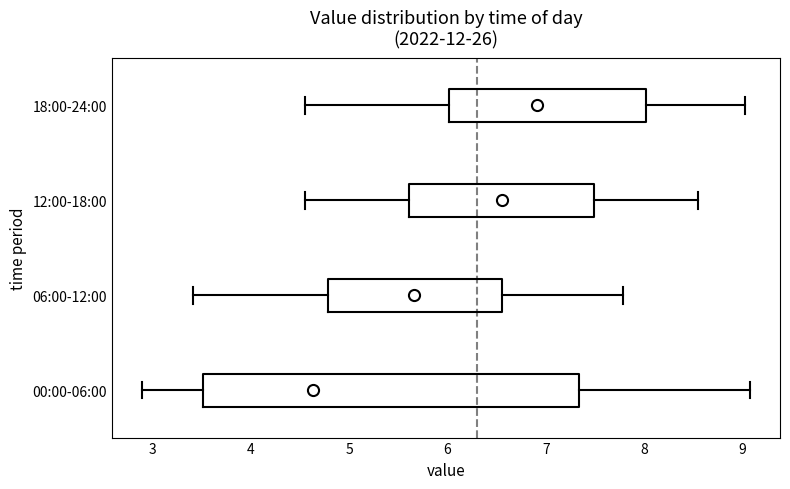

Which box is the widest, from its left edge to its right edge?

00:00-06:00